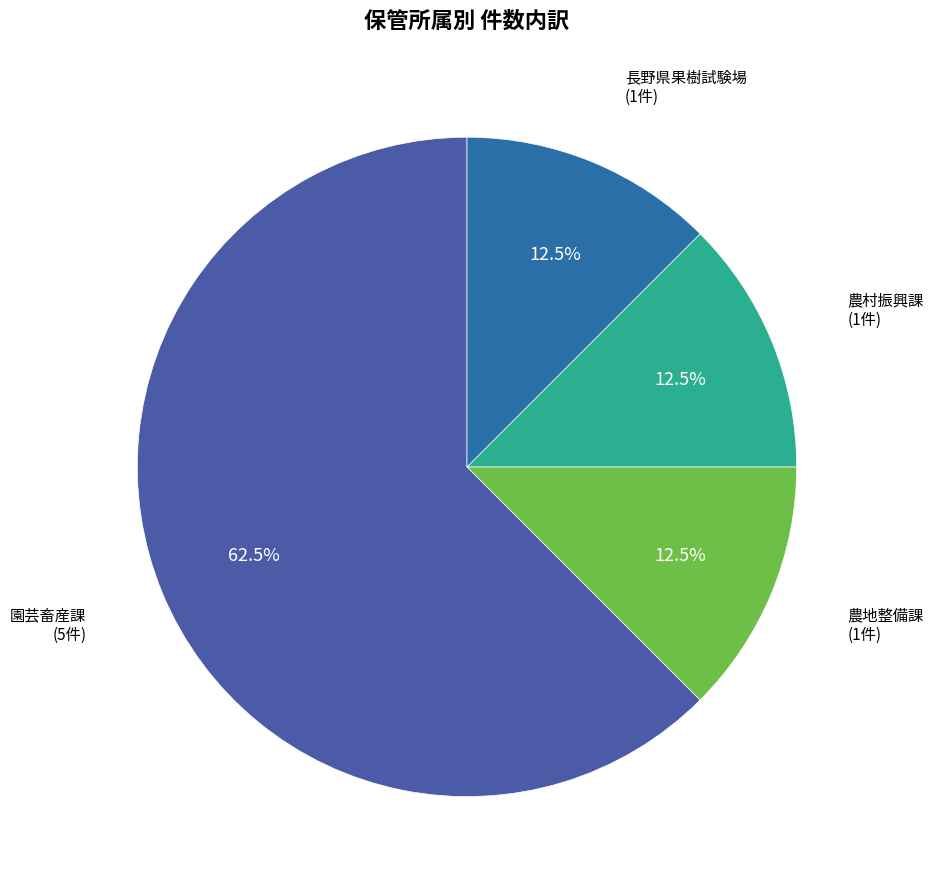

How many segments does this pie chart have?

4